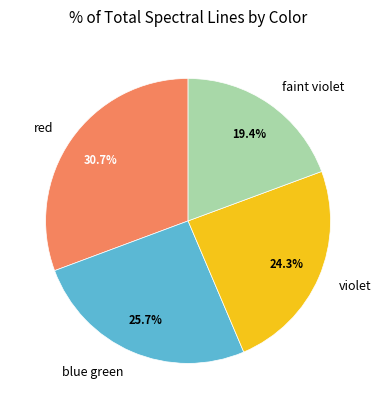

What is the ratio of the value at faint violet to the value at blue green?

0.8